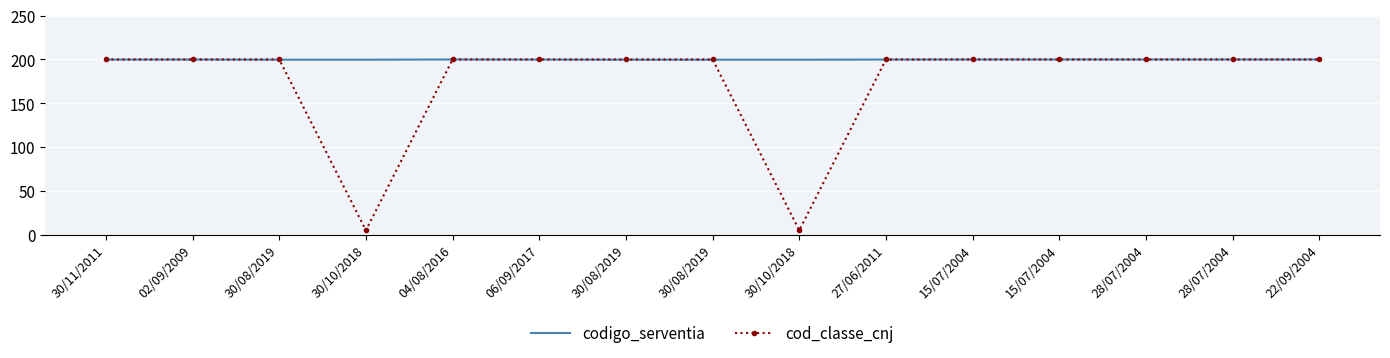

Reading left to right, what are all the values shown in this chart?

codigo_serventia: 30/11/2011=199.9	02/09/2009=199.9	30/08/2019=199.8	30/10/2018=199.8	04/08/2016=200.0	06/09/2017=199.9	30/08/2019=199.8	30/08/2019=199.8	30/10/2018=199.8	27/06/2011=199.9	15/07/2004=200.0	15/07/2004=200.0	28/07/2004=200.0	28/07/2004=200.0	22/09/2004=200.0
cod_classe_cnj: 30/11/2011=200.0	02/09/2009=200.0	30/08/2019=200.0	30/10/2018=4.8	04/08/2016=200.0	06/09/2017=200.0	30/08/2019=200.0	30/08/2019=200.0	30/10/2018=4.8	27/06/2011=200.0	15/07/2004=200.0	15/07/2004=200.0	28/07/2004=200.0	28/07/2004=200.0	22/09/2004=200.0